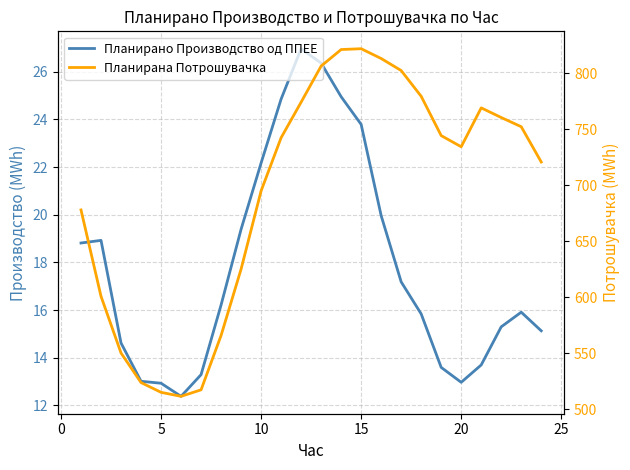

Between 14 and 30, which is larger?

14